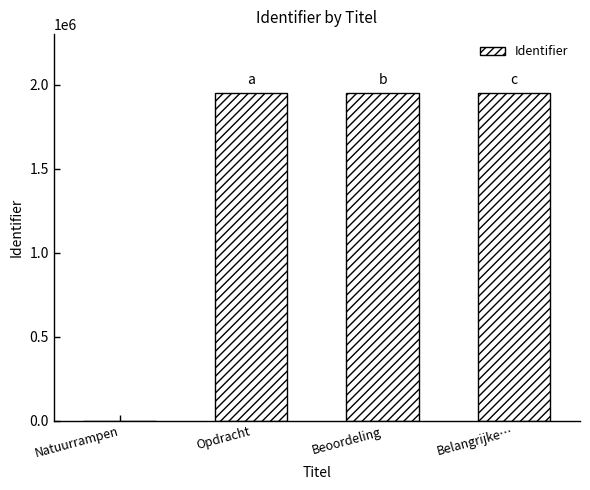

The chart shows a value of 984231 at Belangrijke…. True or false?

False